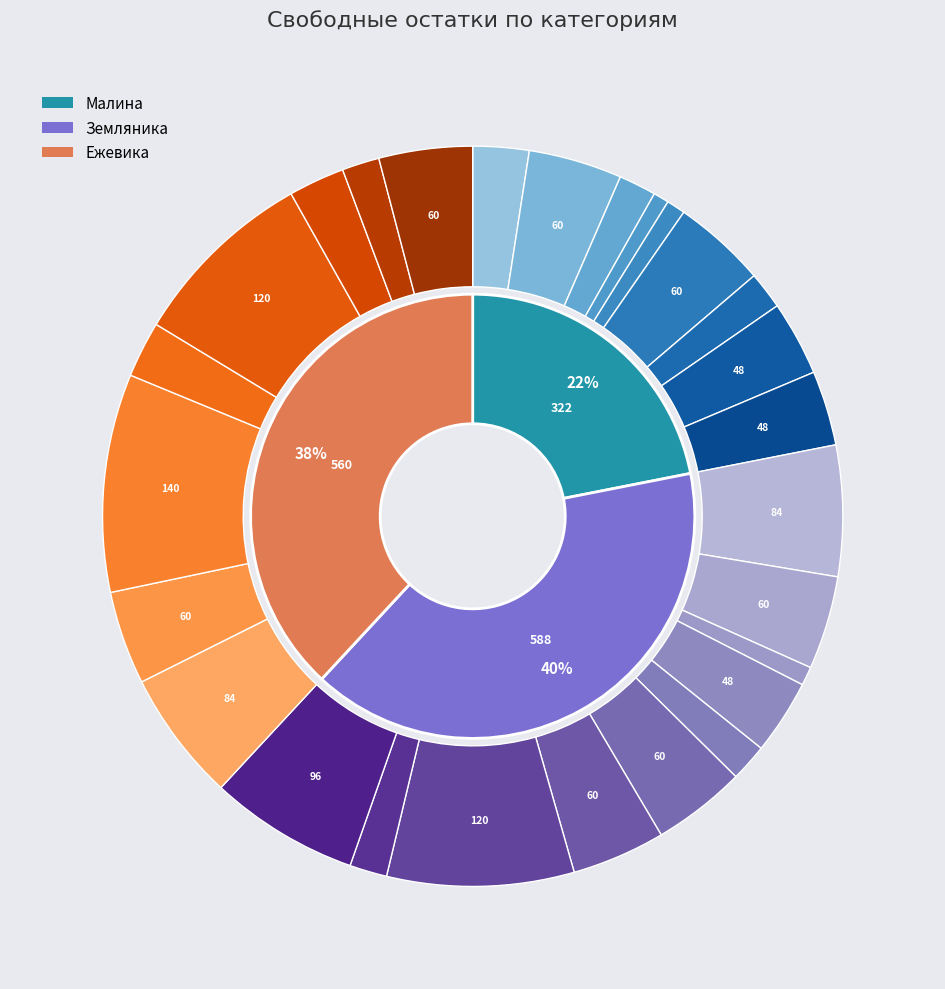

Between Малина Маравила and Ежевика Джамбо, which is larger?

Ежевика Джамбо